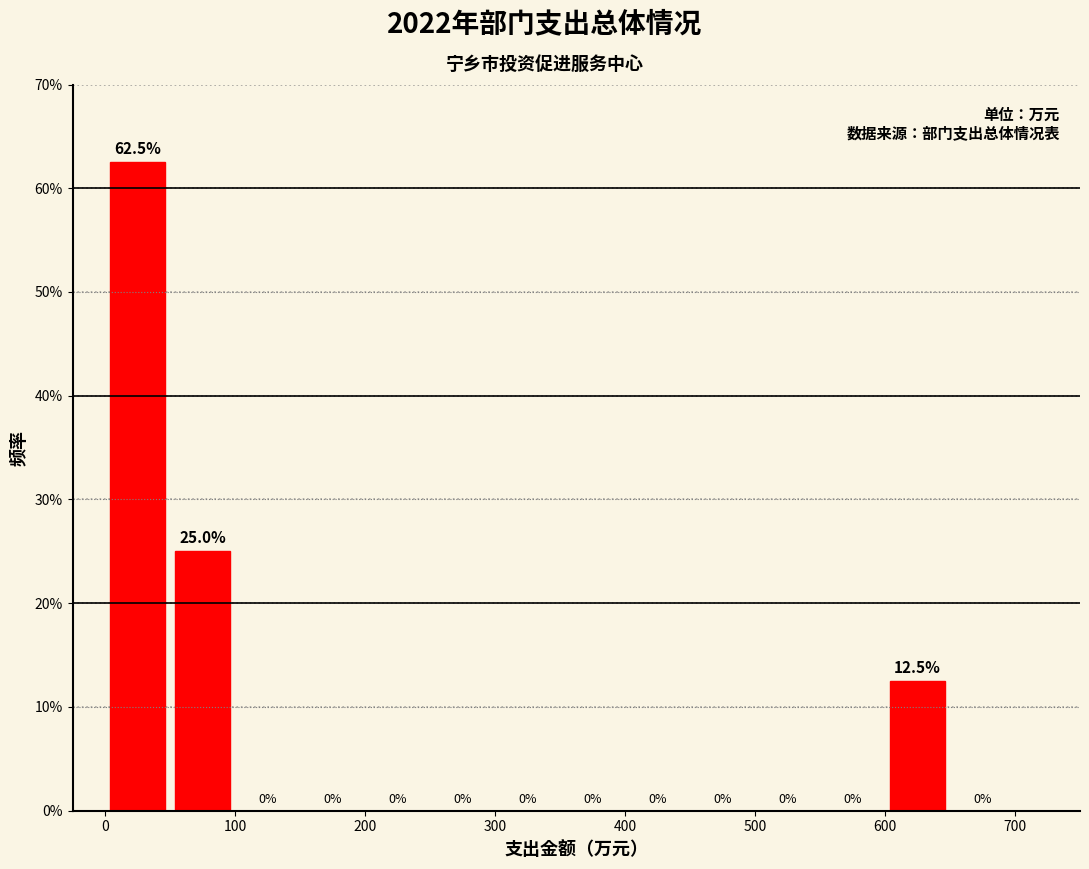

Reading left to right, list every bar in this chart as the range it spans on the x-axis followed by its height.

0 to 50: 62.5
50 to 100: 25.0
100 to 150: 0.0
150 to 200: 0.0
200 to 250: 0.0
250 to 300: 0.0
300 to 350: 0.0
350 to 400: 0.0
400 to 450: 0.0
450 to 500: 0.0
500 to 550: 0.0
550 to 600: 0.0
600 to 650: 12.5
650 to 700: 0.0